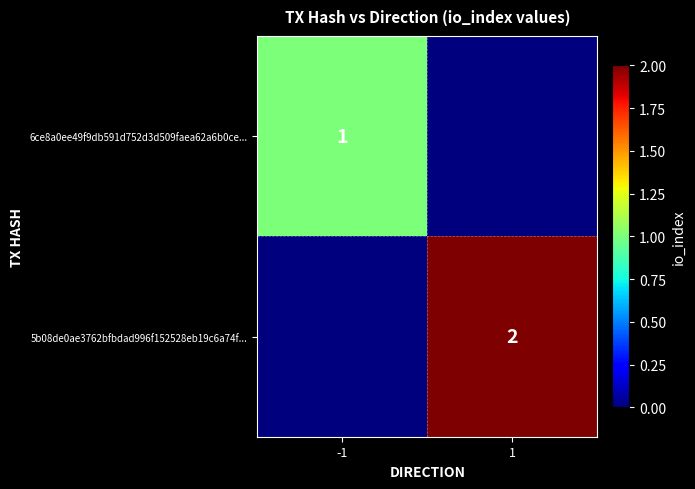

What is the greatest value displayed?

2